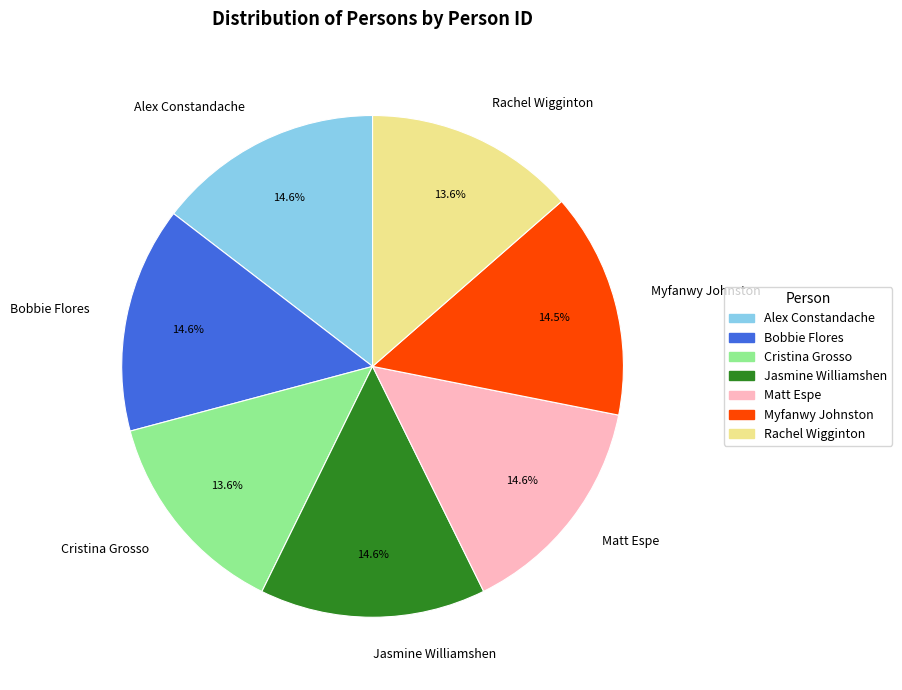

Combined, do Cristina Grosso and Myfanwy Johnston account for over 50%?

No